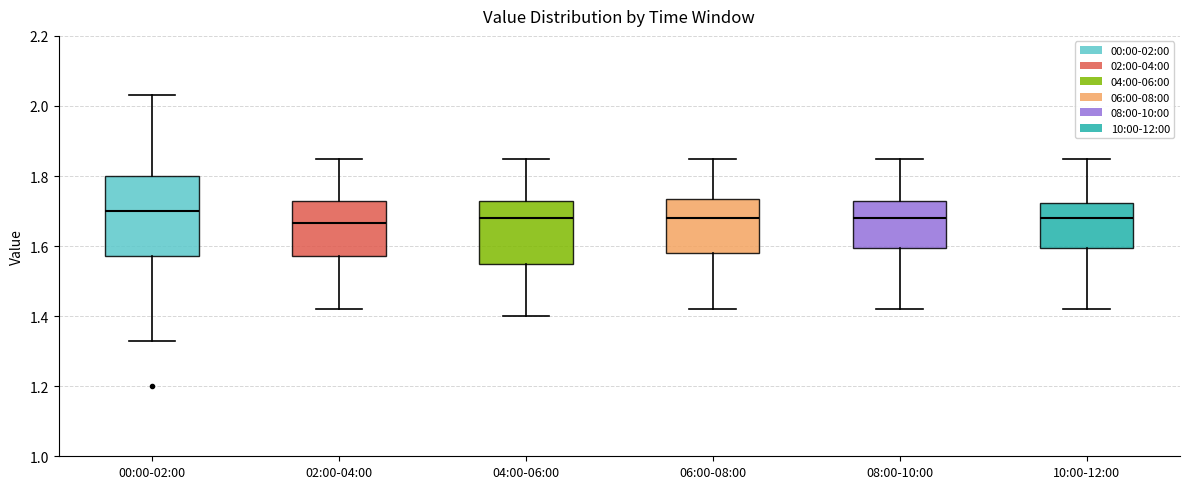

Reading left to right, read every box against the y-axis: the position of its median line, the range the box covers, and the ends of its whiskers. The values are not printed on the chart, so give them approximately, as read against the axis.

00:00-02:00: median 1.70, box 1.58 to 1.80, whiskers 1.34 to 2.04
02:00-04:00: median 1.66, box 1.58 to 1.72, whiskers 1.42 to 1.86
04:00-06:00: median 1.68, box 1.56 to 1.72, whiskers 1.40 to 1.86
06:00-08:00: median 1.68, box 1.58 to 1.74, whiskers 1.42 to 1.86
08:00-10:00: median 1.68, box 1.60 to 1.72, whiskers 1.42 to 1.86
10:00-12:00: median 1.68, box 1.60 to 1.72, whiskers 1.42 to 1.86